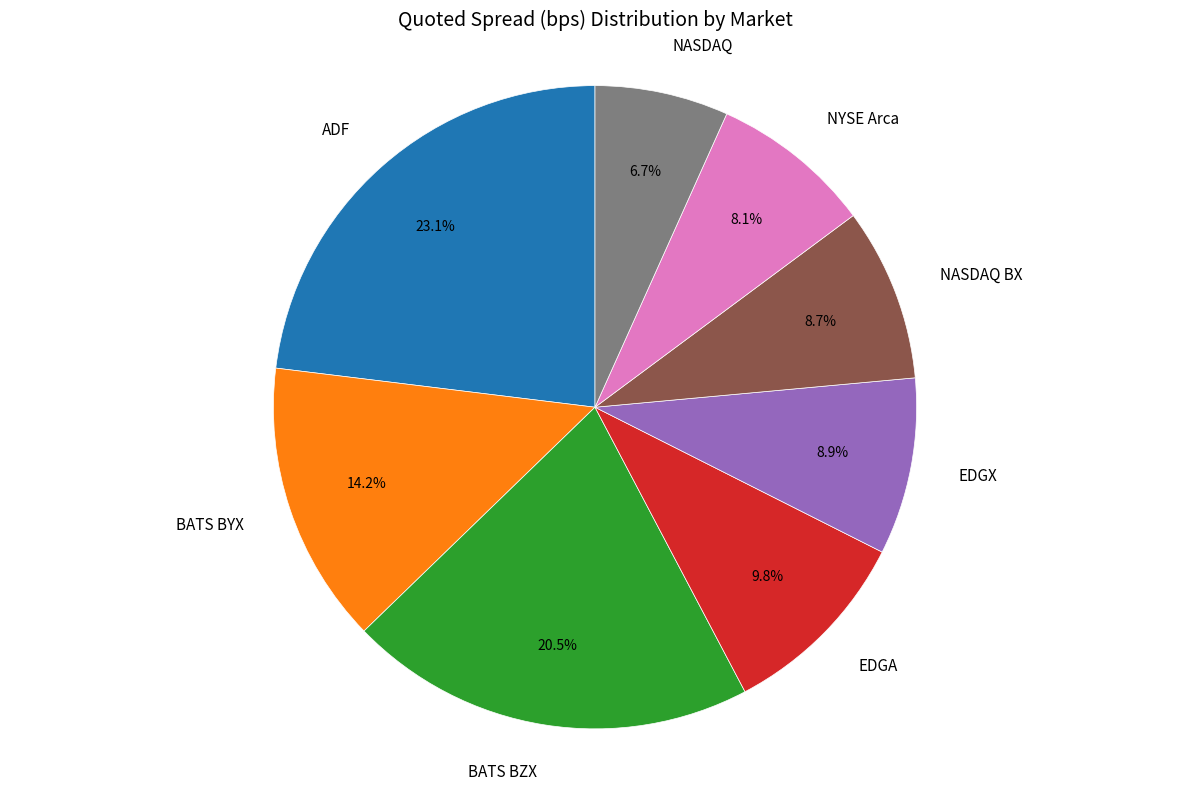

Which category has the smallest portion of the pie?

NASDAQ